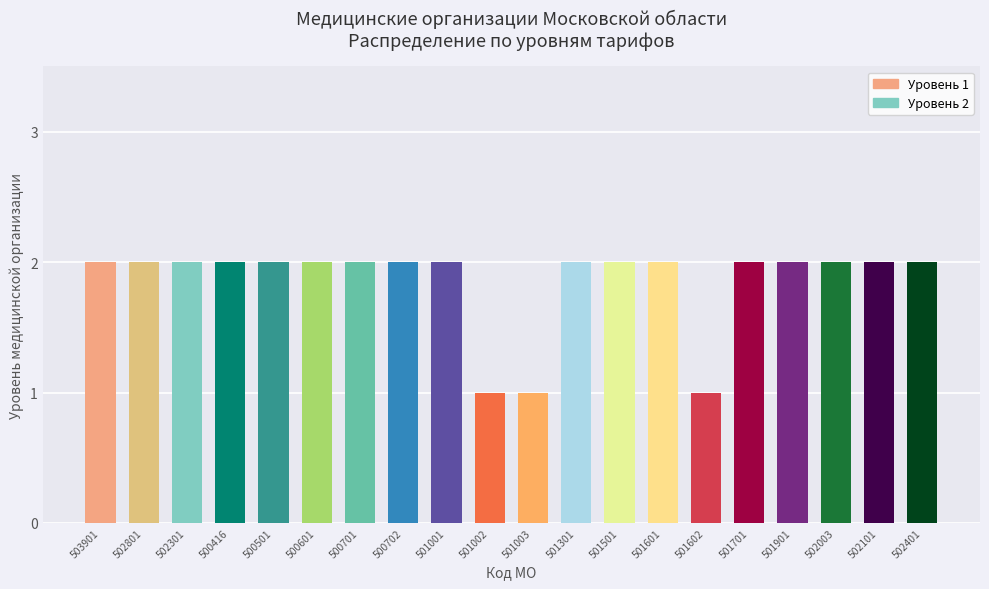

Which has a higher value, 502301 or 501003?

502301